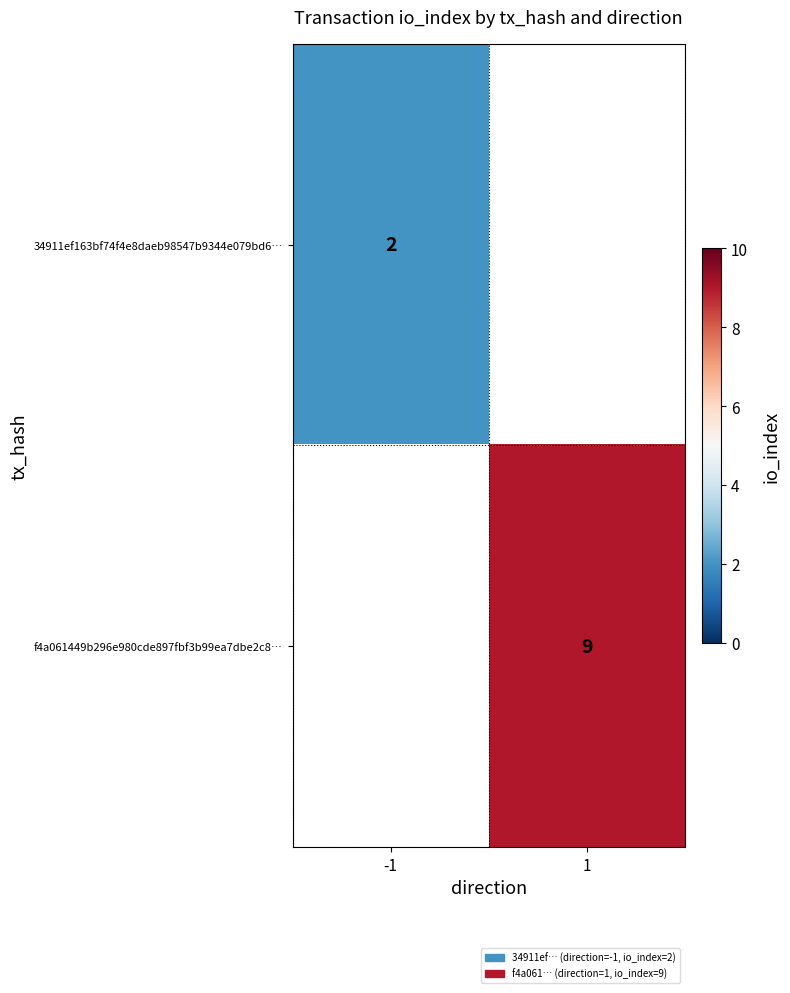

Is the value of 34911ef163bf74f4e8daeb98547b9344e079bd6… at -1 greater than the value of f4a061449b296e980cde897fbf3b99ea7dbe2c8… at 1?

No